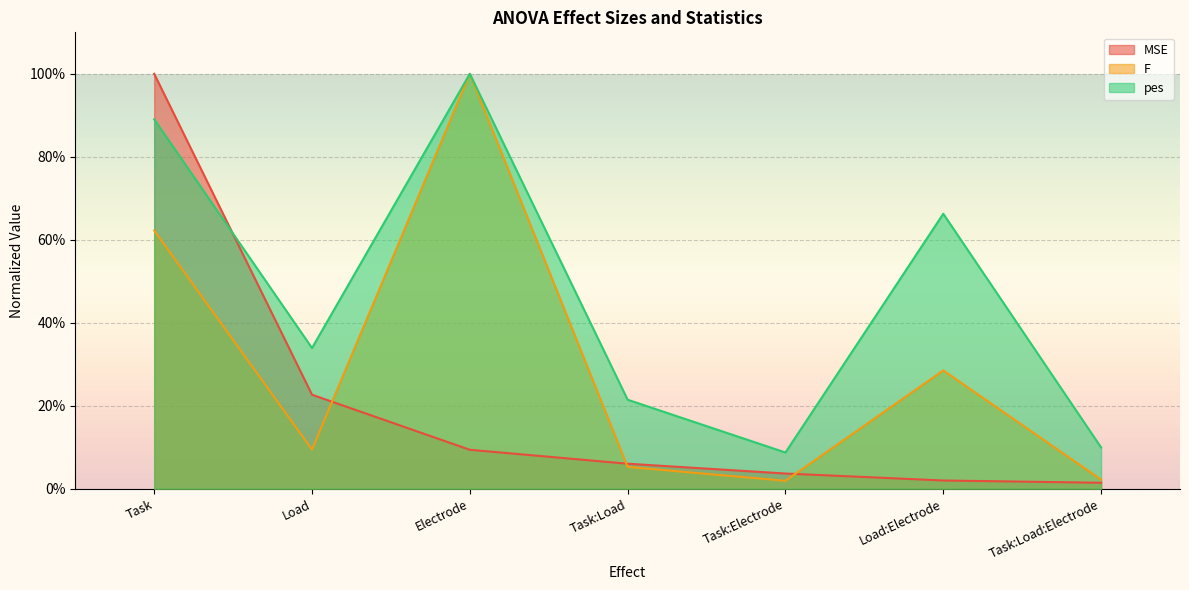

At how many categories does at least one series exceed 0?

7